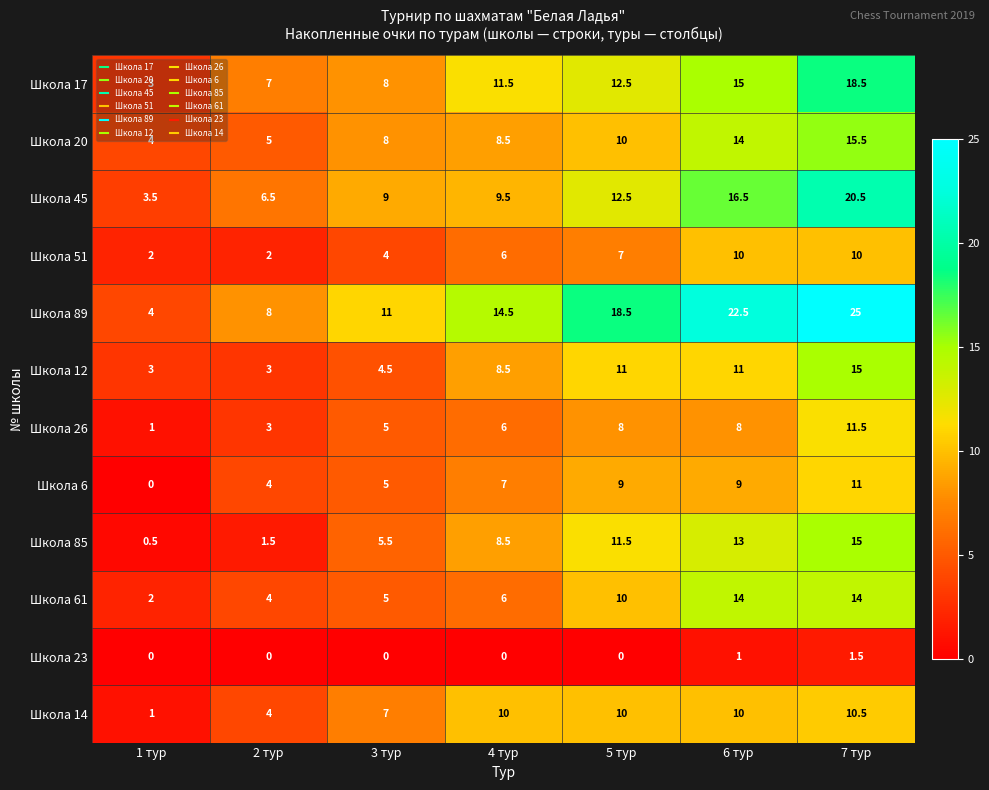

Is it true that Школа 20 equals 15.5 at 7 тур?

True